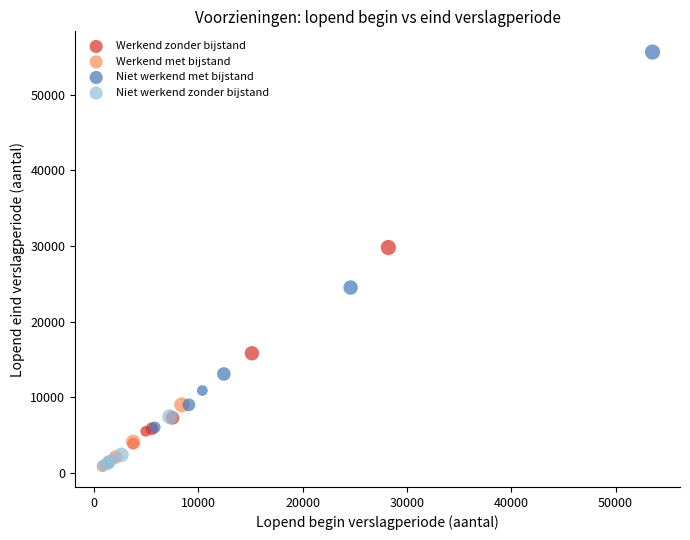

What are all the series names shown in the legend?

Werkend zonder bijstand, Werkend met bijstand, Niet werkend met bijstand, Niet werkend zonder bijstand